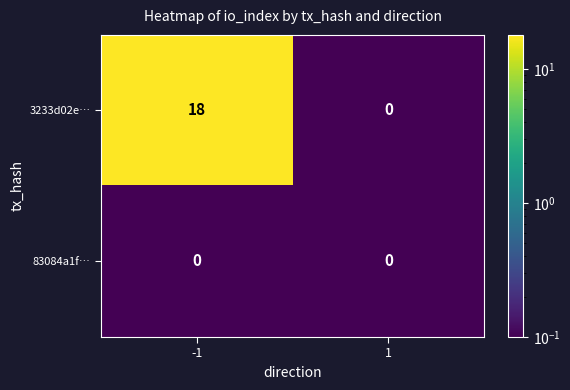

What is the greatest value displayed?

18